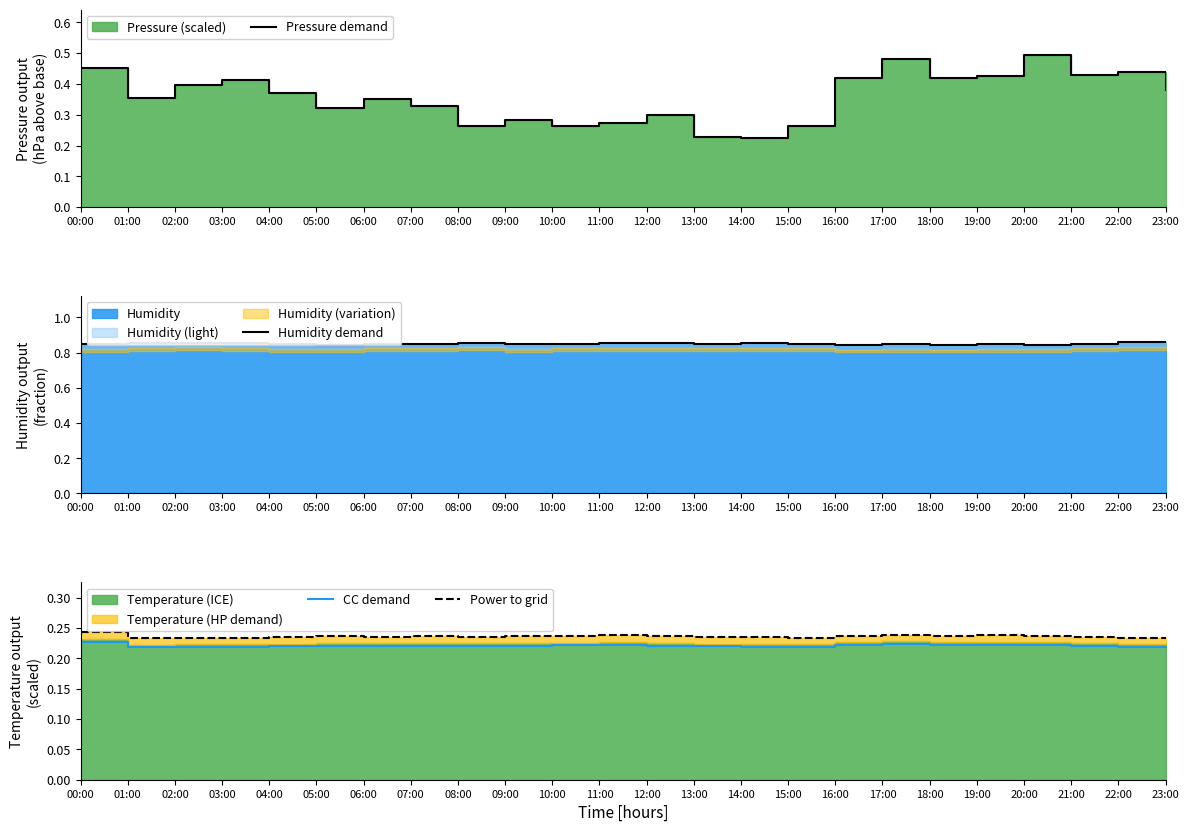

What is the sum of the CC demand values at 09:00 and 10:00?

0.4